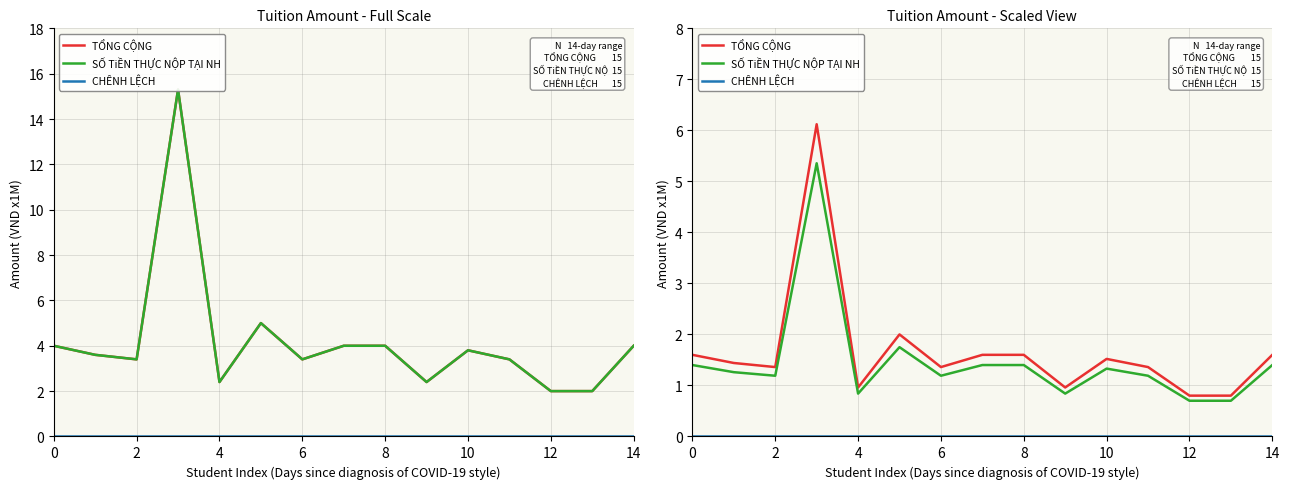

The value of SỐ TiỀN THỰC NỘP TẠI NH at 10 is 0.3. True or false?

False